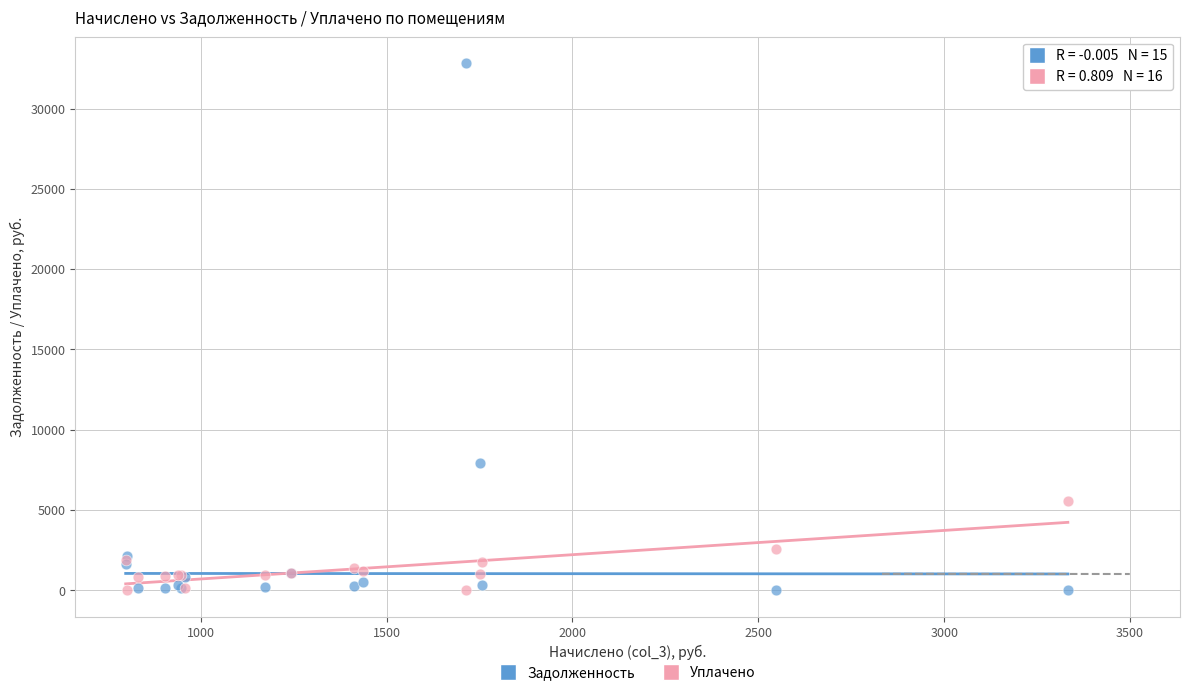

Across all series, what Y value is closest to 16421?

7946.0